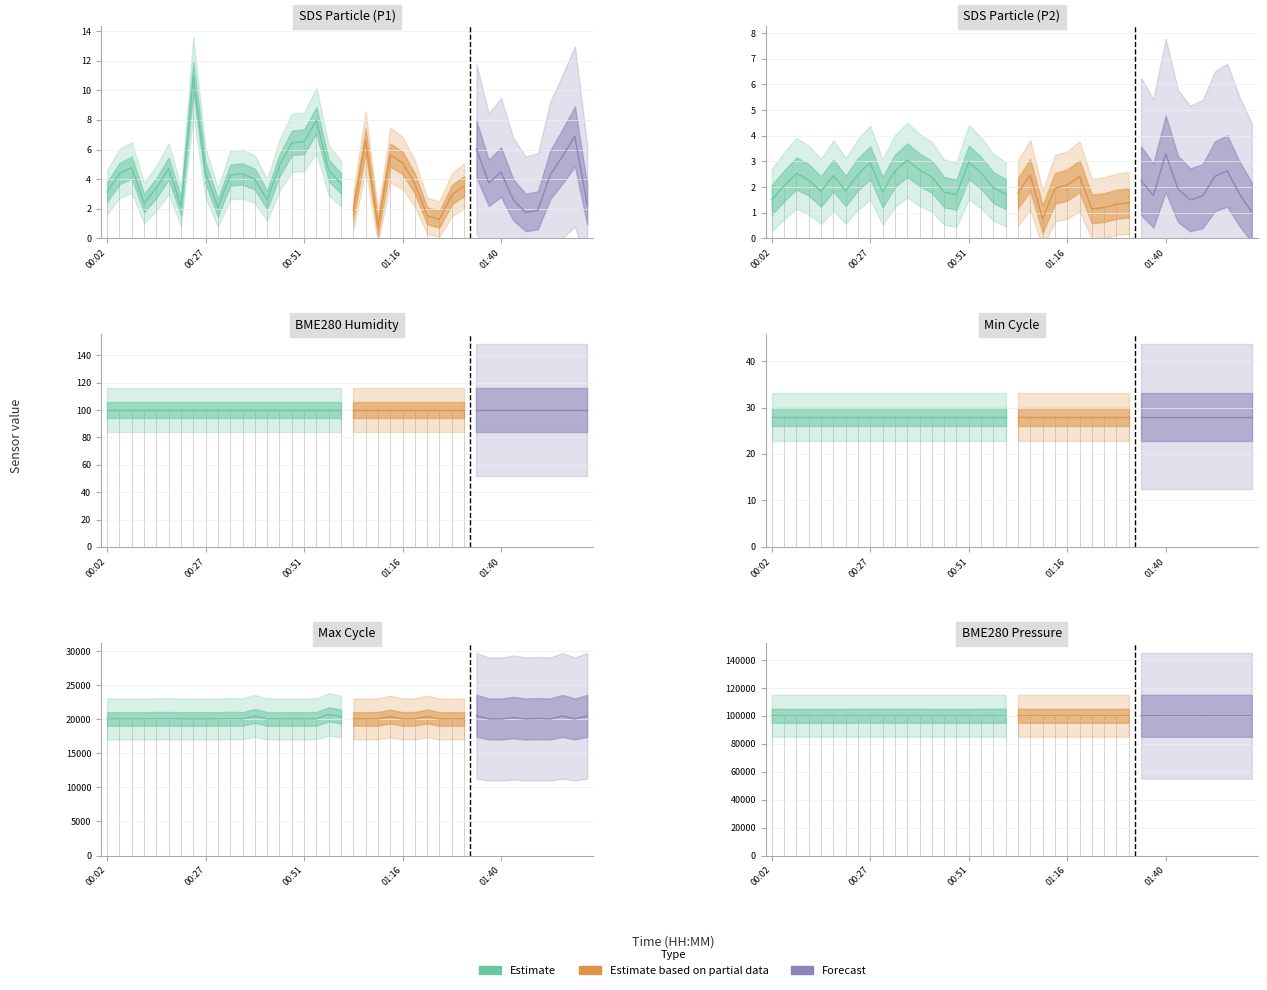

At which label does BME280_pressure first exceed 100124?

00:02